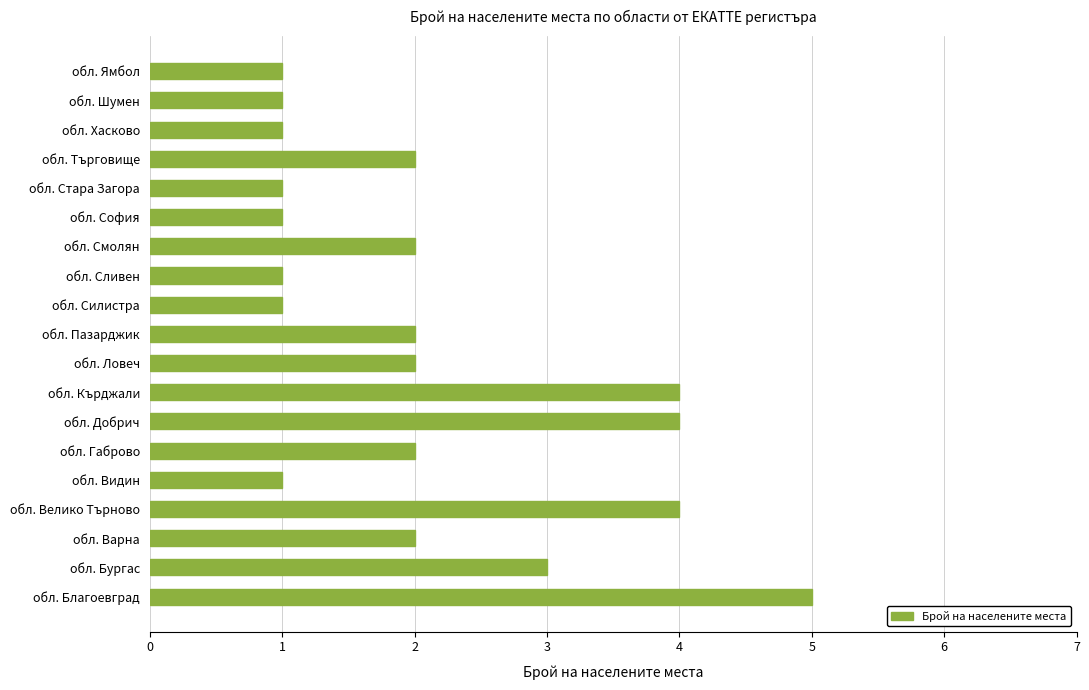

Approximately how many times larger is the value at обл. Добрич compared to обл. Благоевград?

0.8